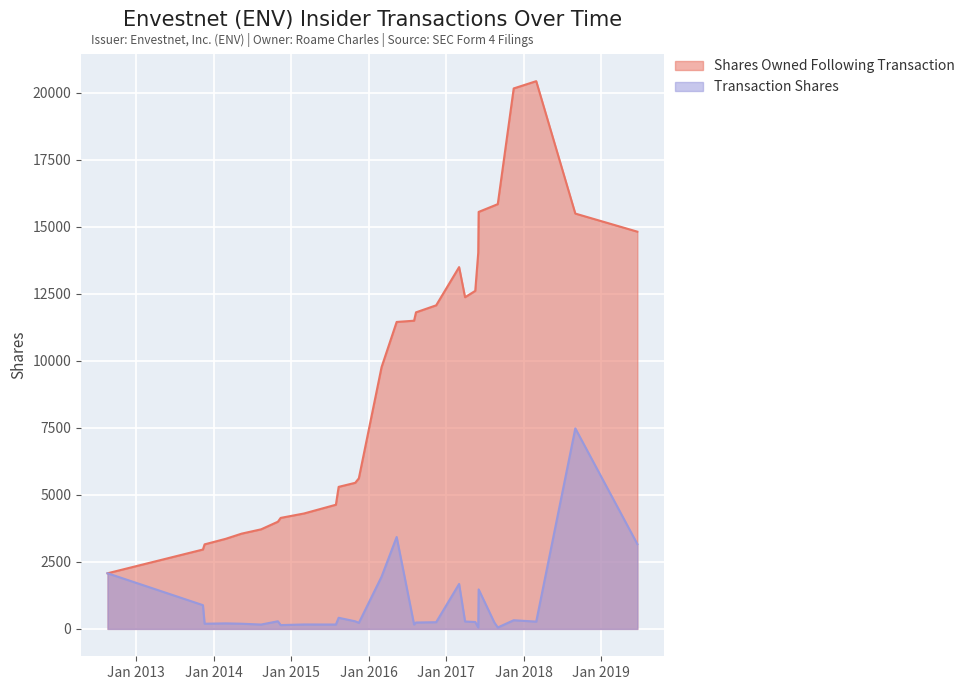

The value of Shares Owned Following Transaction at 2017-05-17 is 12612. True or false?

True